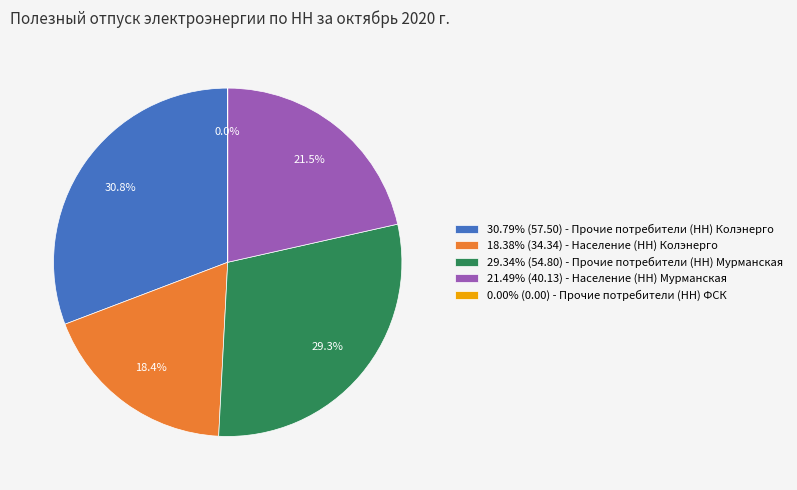

Approximately how many times larger is the value at 21.49% (40.13) - Население (НН) Мурманская compared to 29.34% (54.80) - Прочие потребители (НН) Мурманская?

0.7